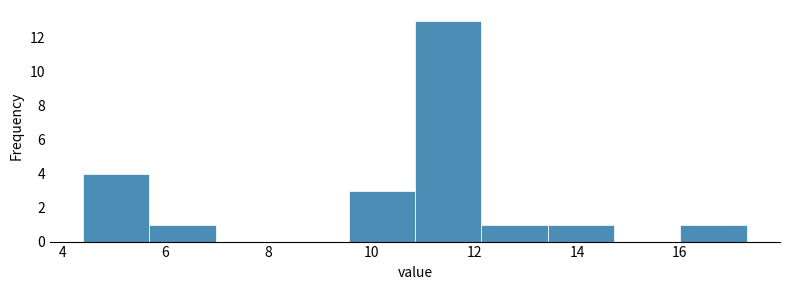

Reading left to right, transcribe this chart: for each bar, give the range it covers on the x-axis and its height. Neither the bar edges nor the heights are printed on the chart, so give them approximately, as read against the axes.

4.4 to 5.6: 4
5.6 to 7.0: 1
7.0 to 8.2: 0
8.2 to 9.6: 0
9.6 to 10.8: 3
10.8 to 12.2: 13
12.2 to 13.4: 1
13.4 to 14.8: 1
14.8 to 16.0: 0
16.0 to 17.4: 1